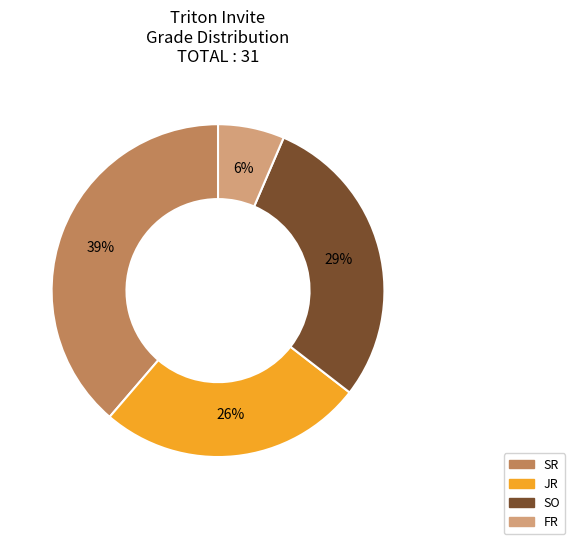

What is the ratio of the value at SR to the value at SO?

1.3